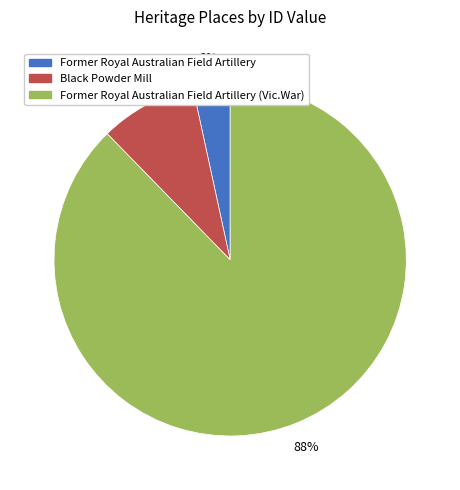

Is there any slice that represents more than half of the pie?

Yes